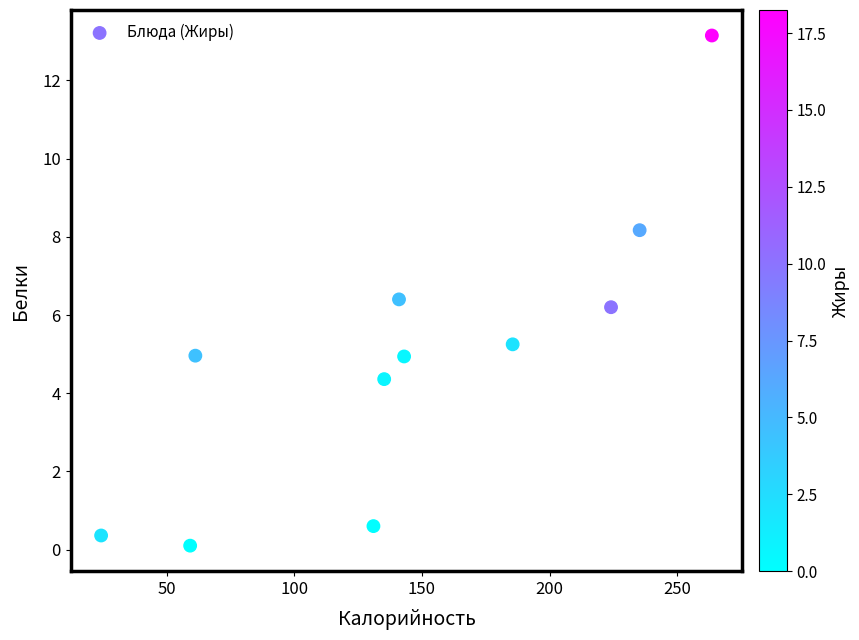

What is the range of X values (max minus min)?

239.1